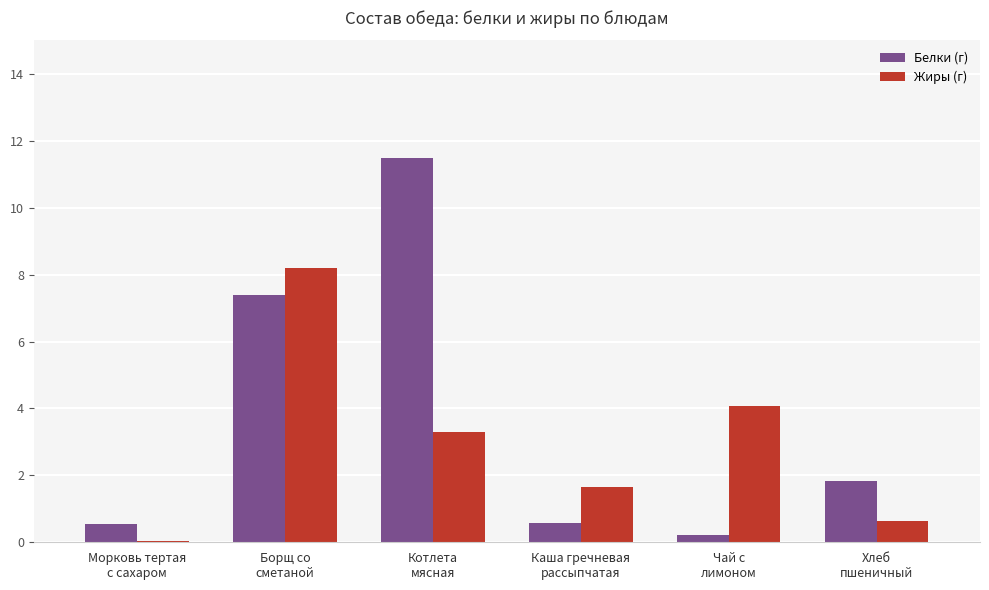

What is the sum of the Жиры (г) values at Морковь тертая
с сахаром and Чай с
лимоном?

4.1